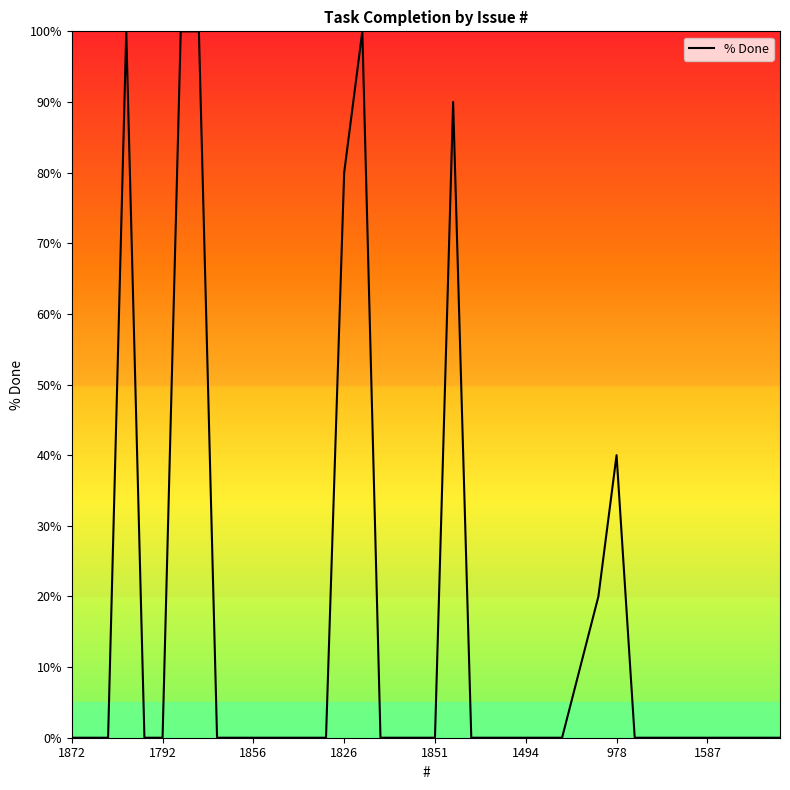

What is the maximum value shown in the chart?

100